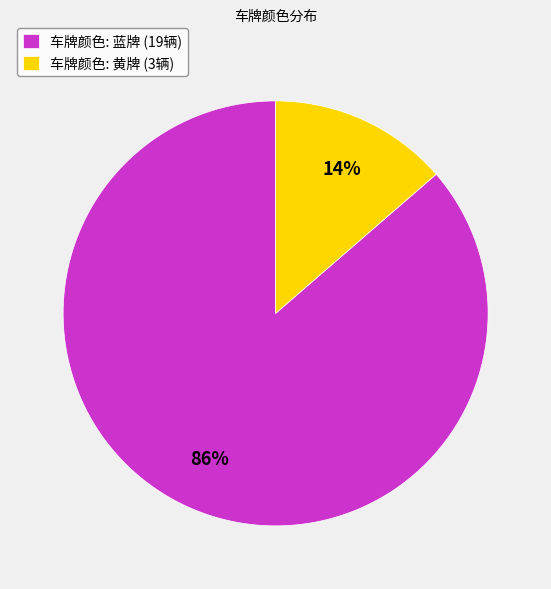

To the nearest percent, what is the average slice percentage?

50%